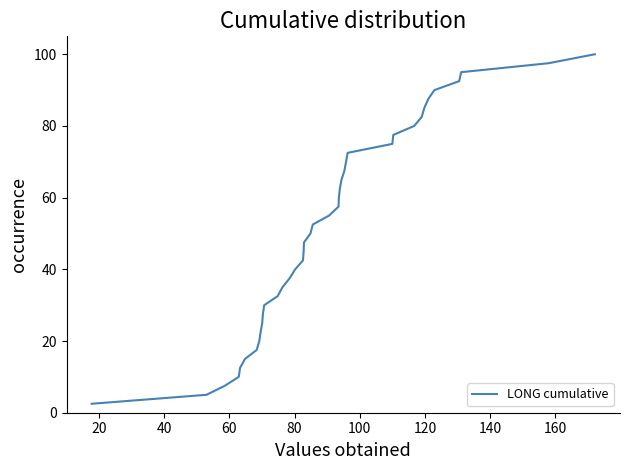

What is the minimum value shown in the chart?

2.5